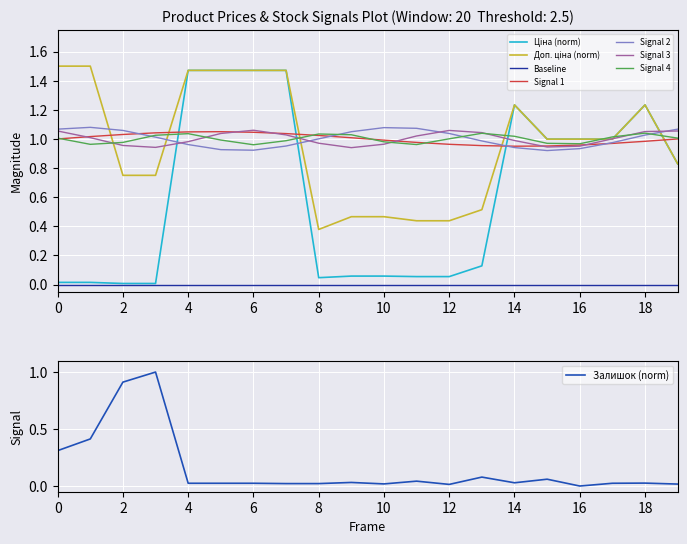

The Залишок (norm) series shows 0.0 at 16. True or false?

True